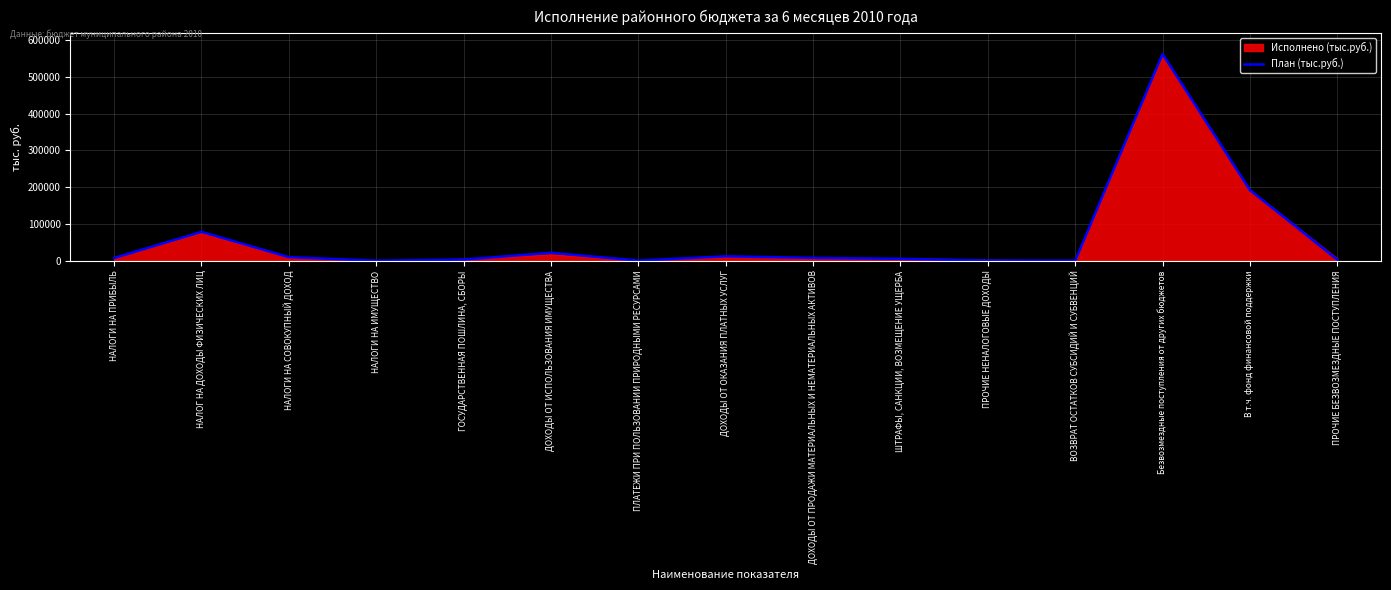

How many lines are shown in the chart?

1